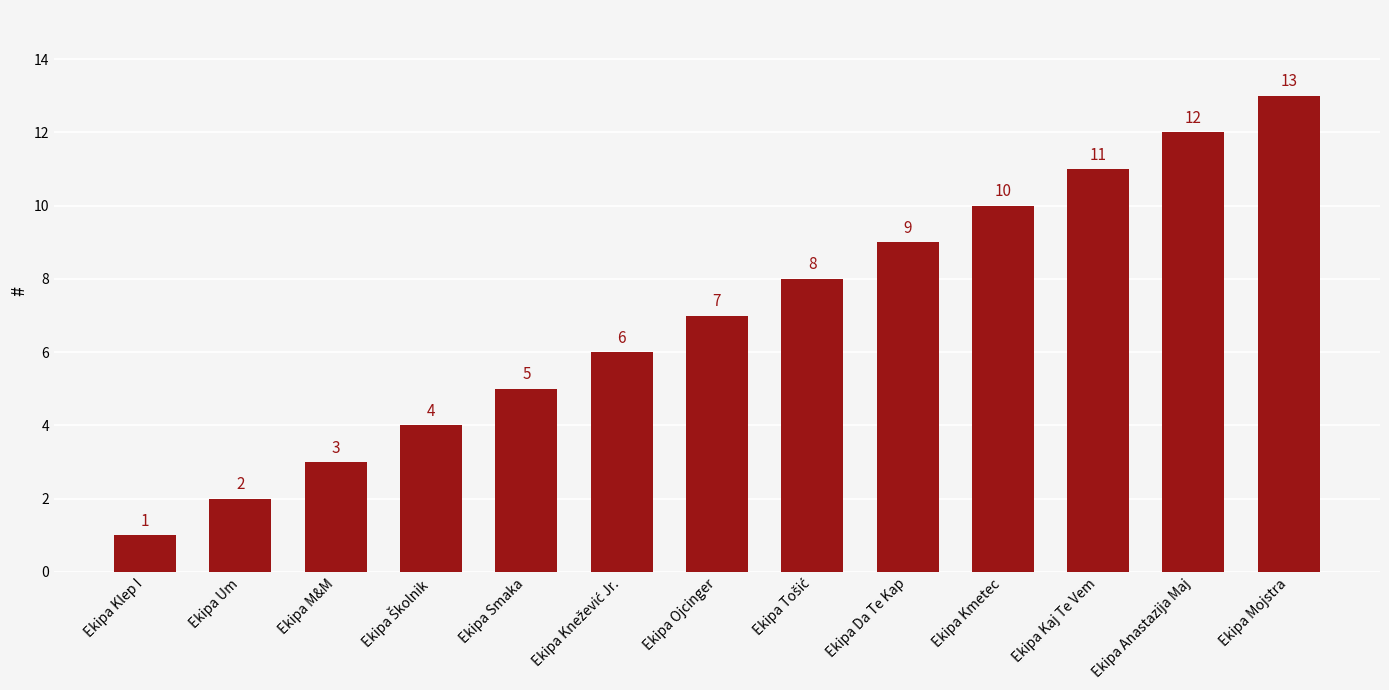

Is it true that the value at Ekipa Anastazija Maj is 3?

False